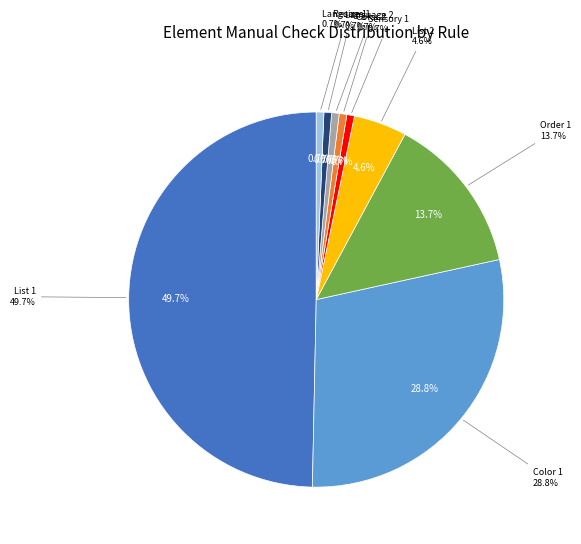

Is Order 1 the majority of the pie?

No